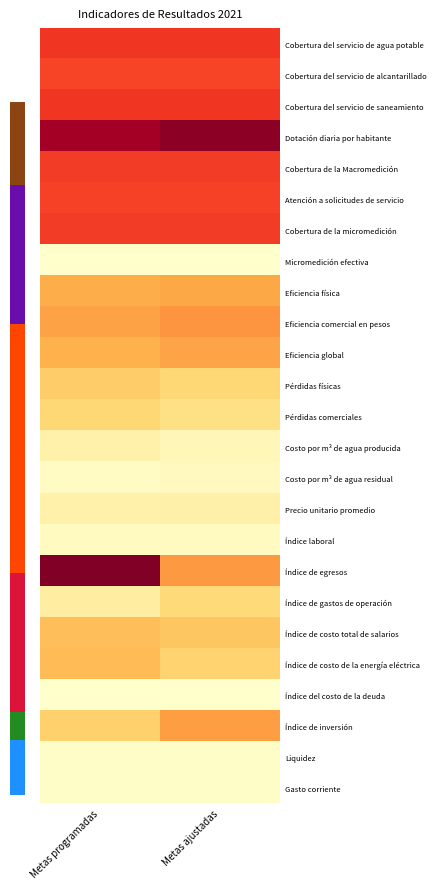

At which category is the sum across all series the highest?

Metas programadas